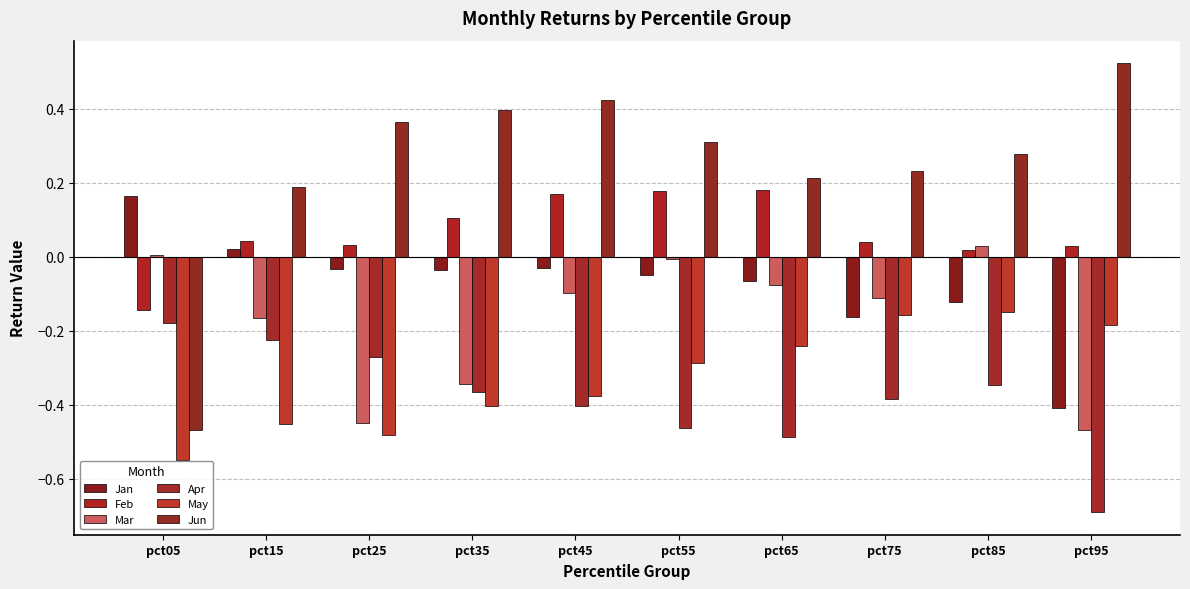

What is the difference between the maximum and minimum values in the May series?

0.4